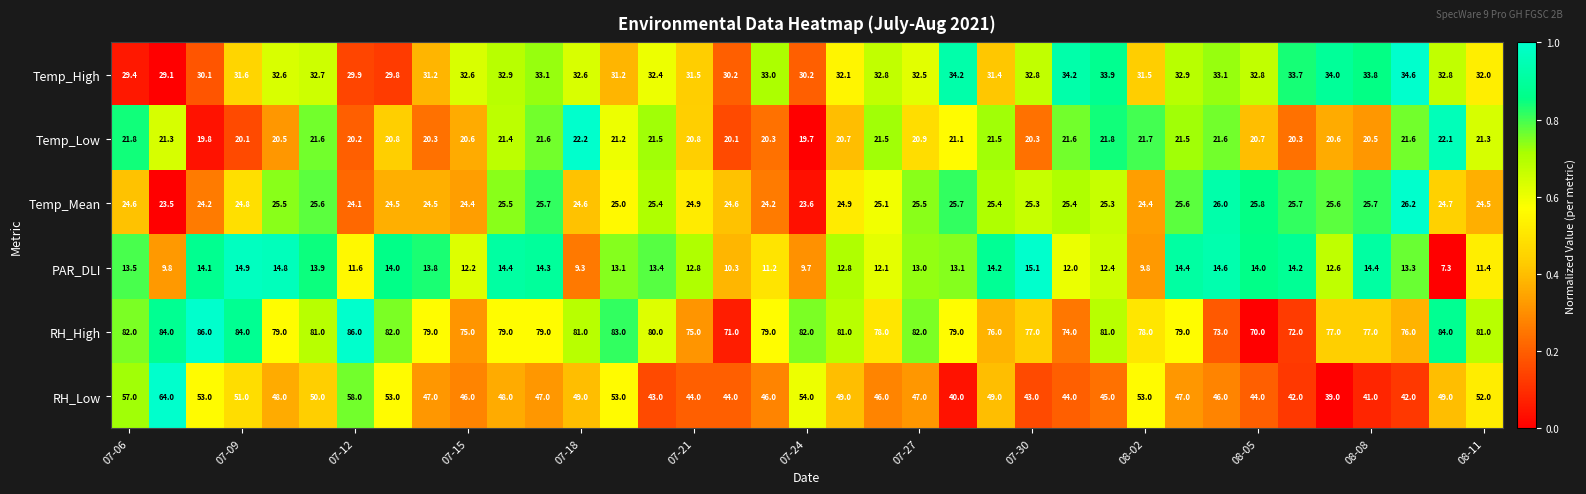

At how many categories does at least one series exceed 44?

37